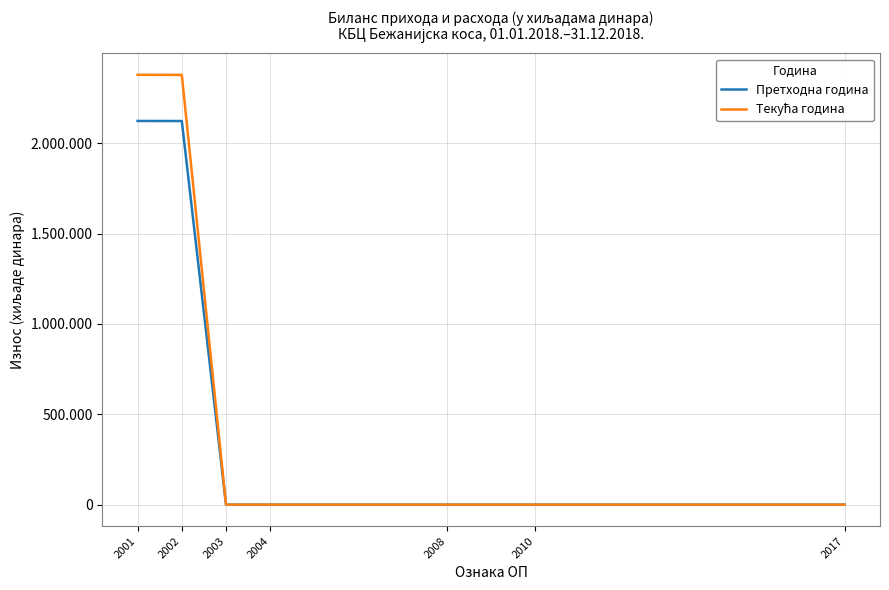

True or false: Текућа година has a value of 1083184 at 2003.

False